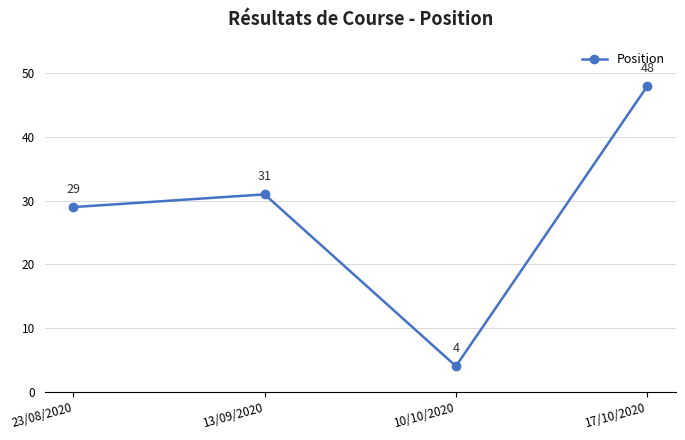

The value at 13/09/2020 is 31. True or false?

True